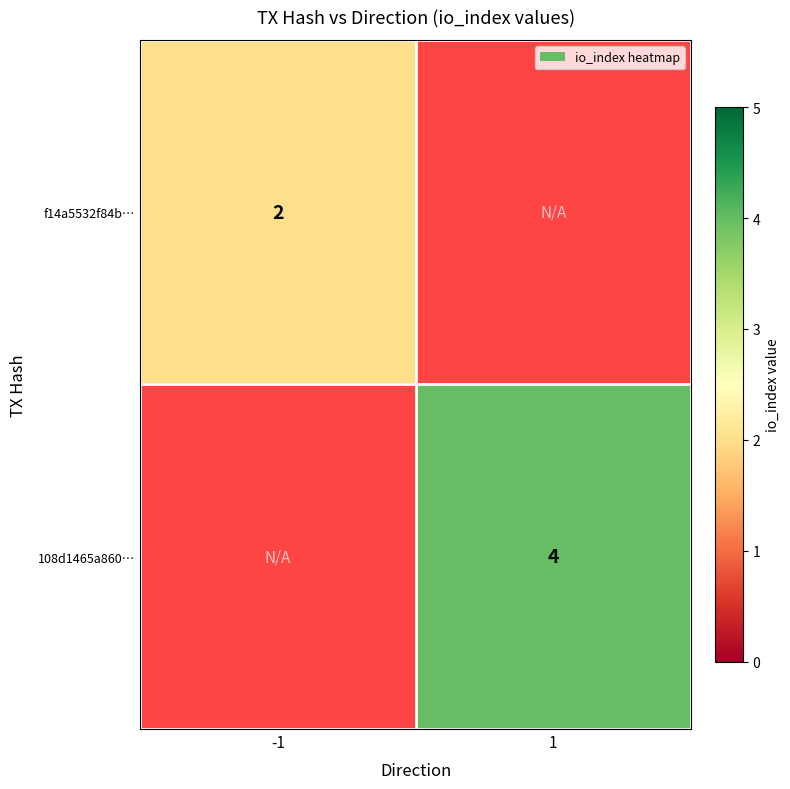

The f14a5532f84b… series shows 1 at -1. True or false?

False